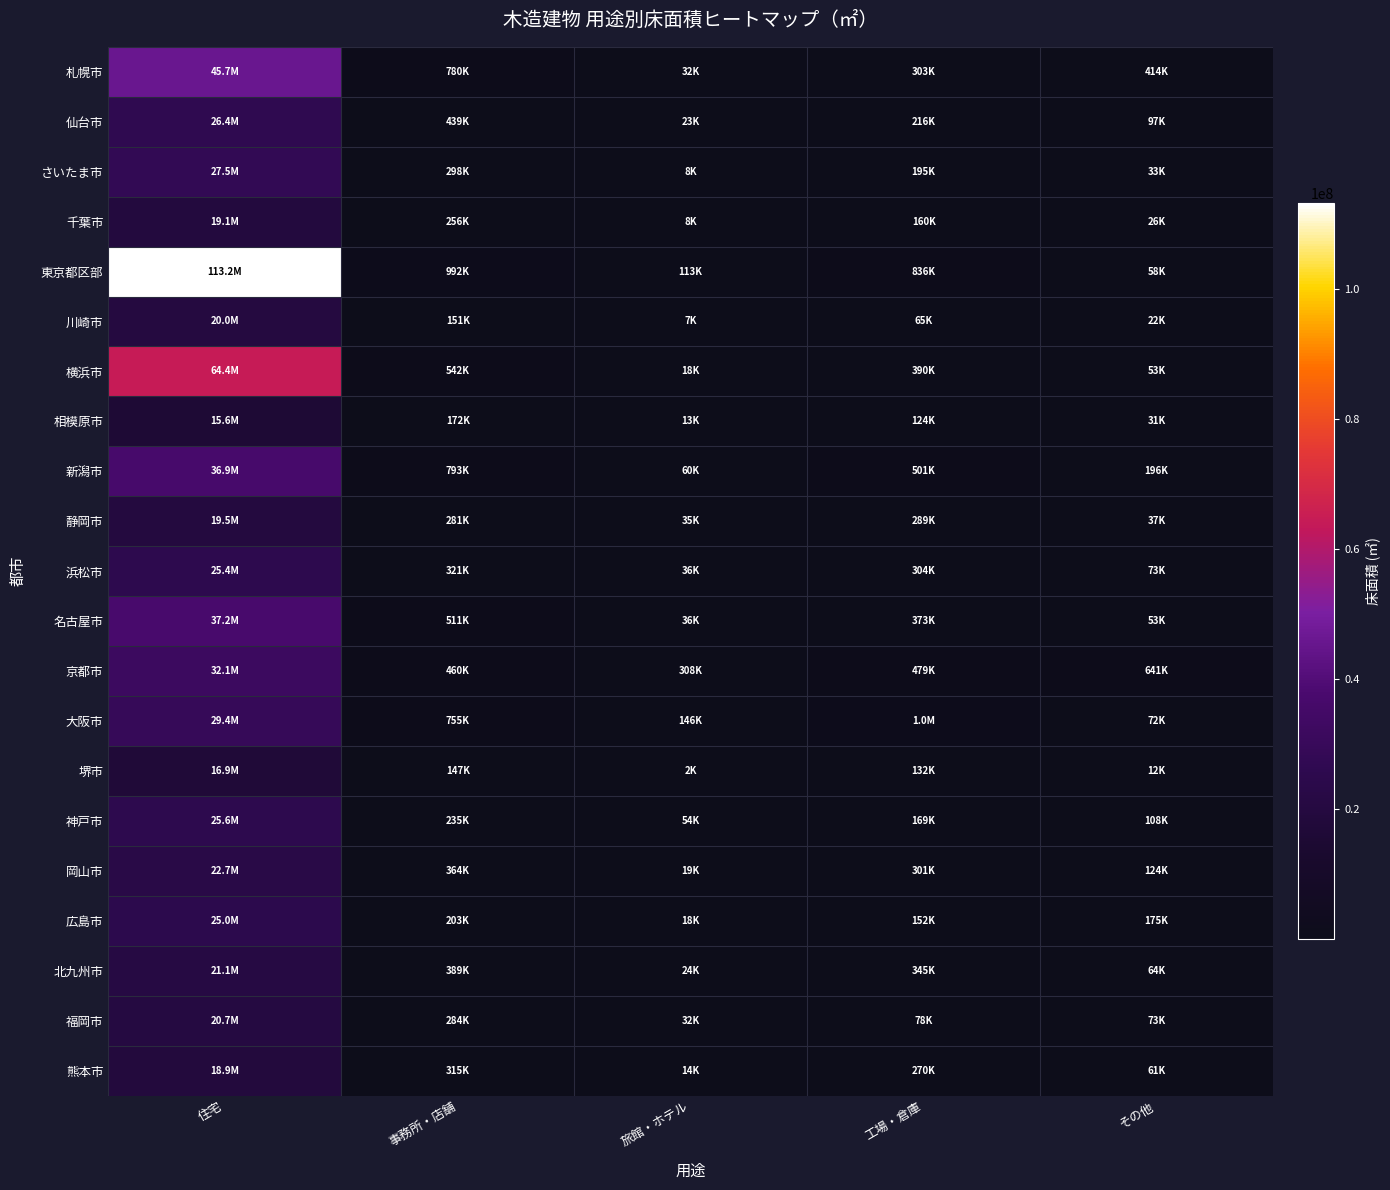

How many series are shown in this chart?

21